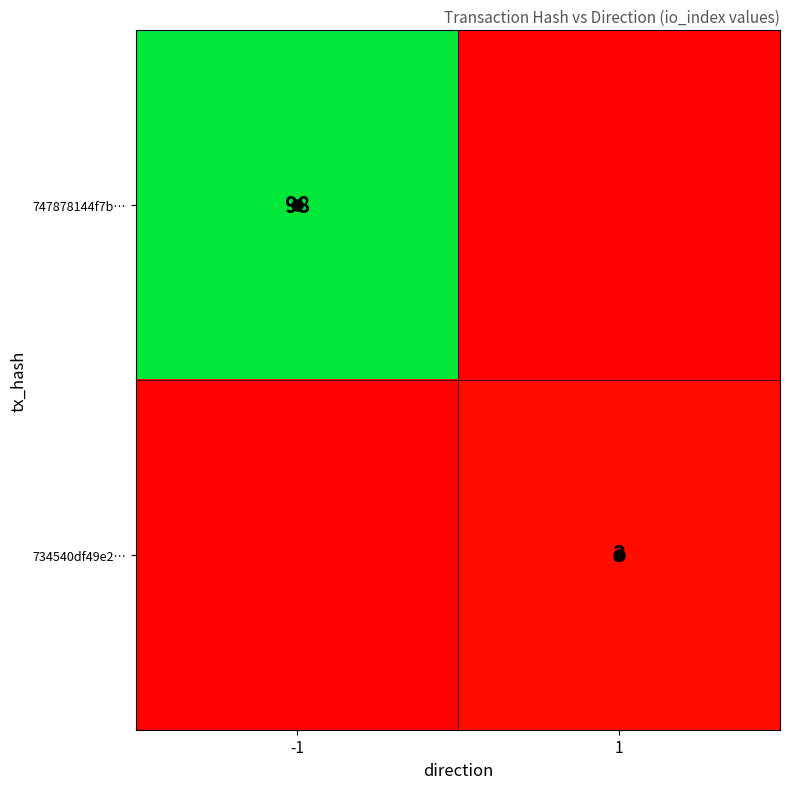

The 734540df49e2… series shows 5 at 1. True or false?

False